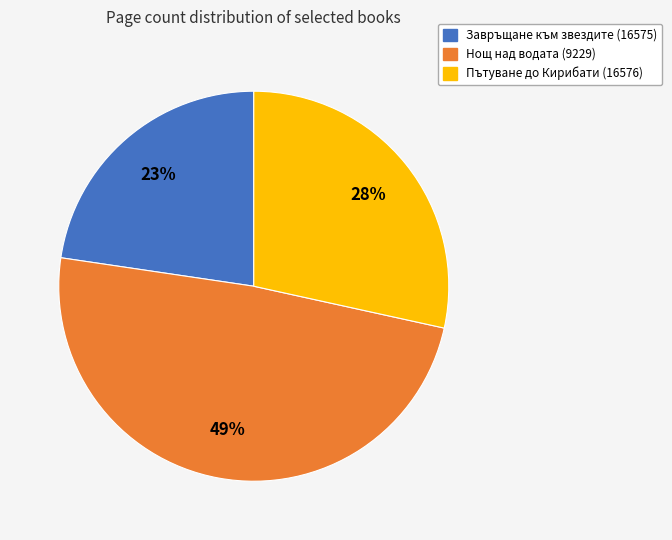

The Пътуване до Кирибати (16576) slice represents 28% of the pie. True or false?

True